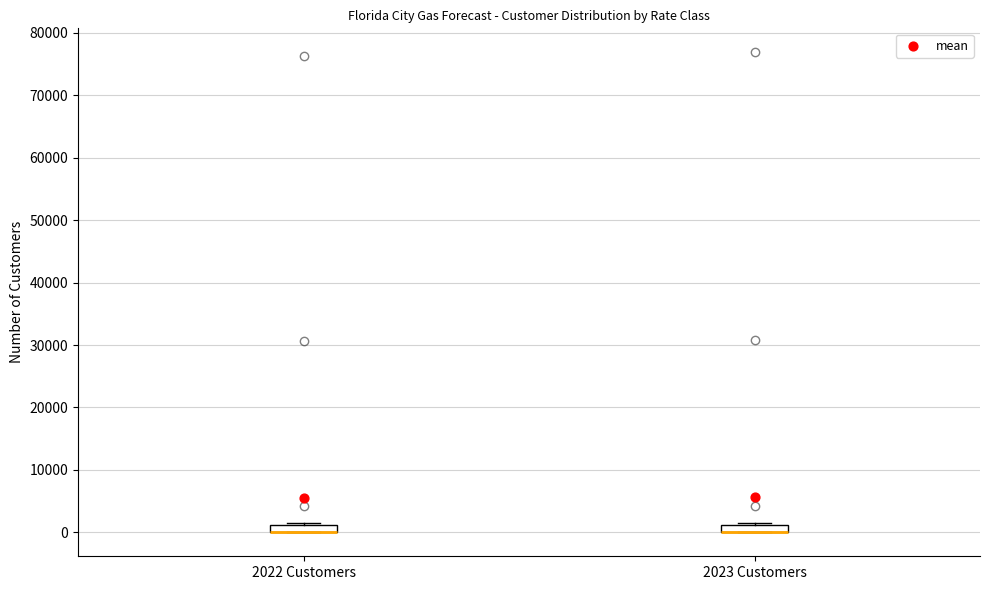

Where is the upper edge of the box for 2023 Customers on the y-axis? The values are not printed on the chart, so give them approximately, as read against the axis.

1000